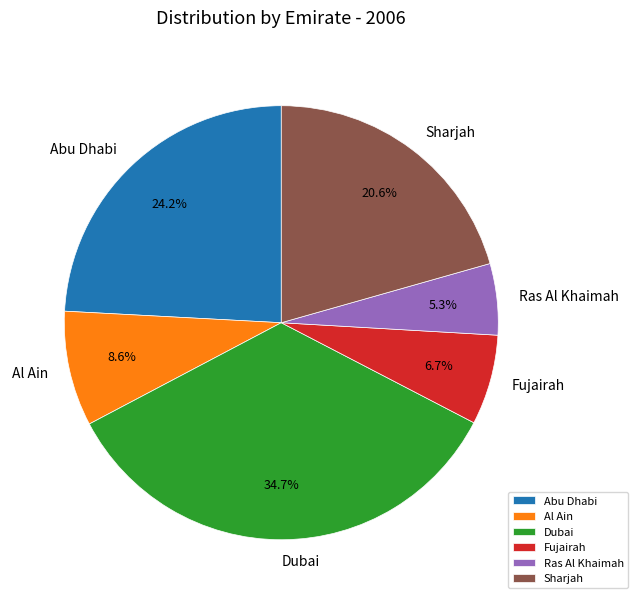

The Abu Dhabi slice represents 24% of the pie. True or false?

True